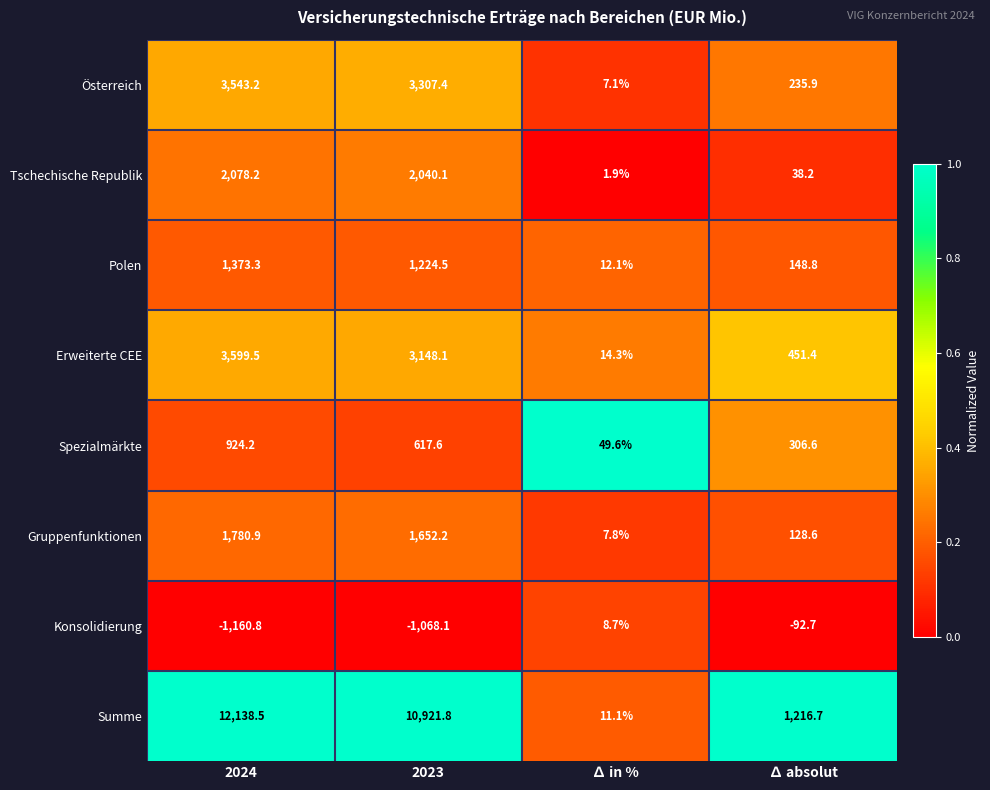

What is the difference between the Österreich values at ∆ absolut and 2023?

3071.5